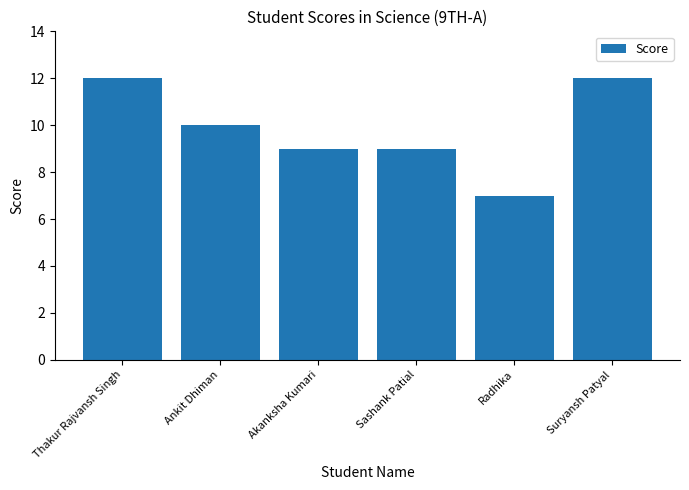

How many series are shown in this chart?

1